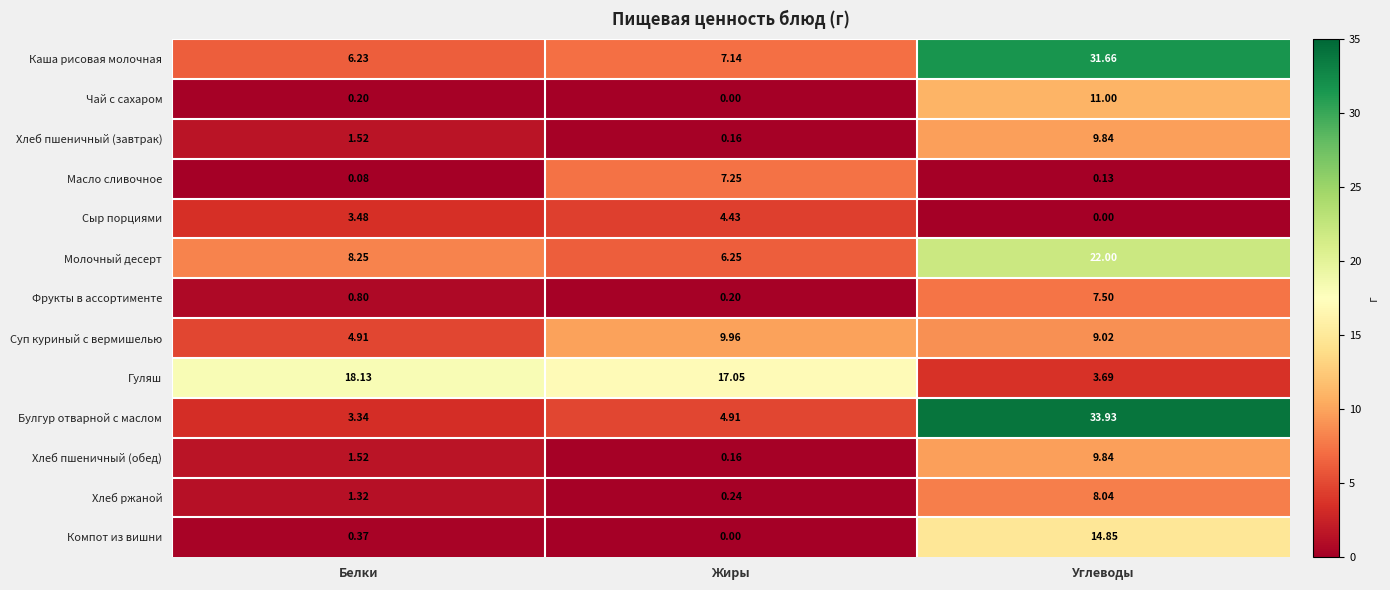

Count the number of data series in this chart.

13